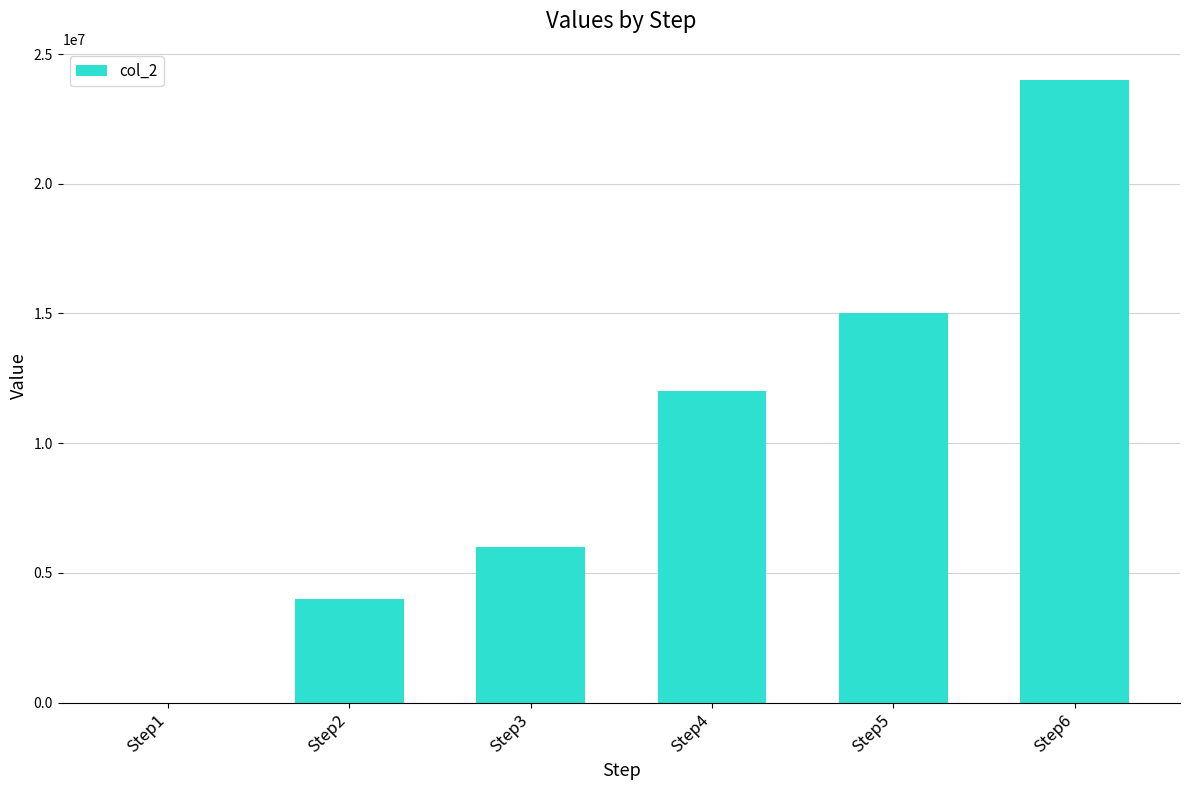

What is the change in value from Step5 to Step6?

+9000000